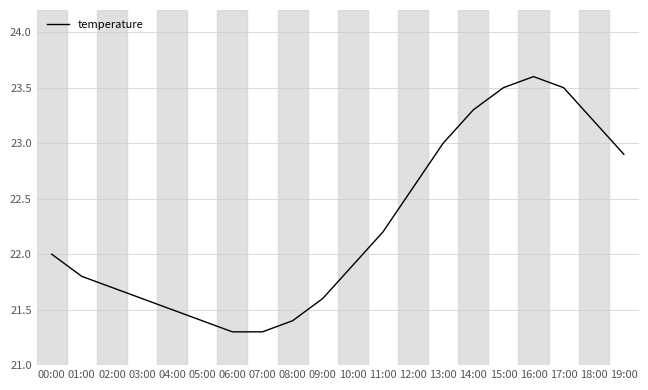

Is this an area chart (filled region under the line)?

No